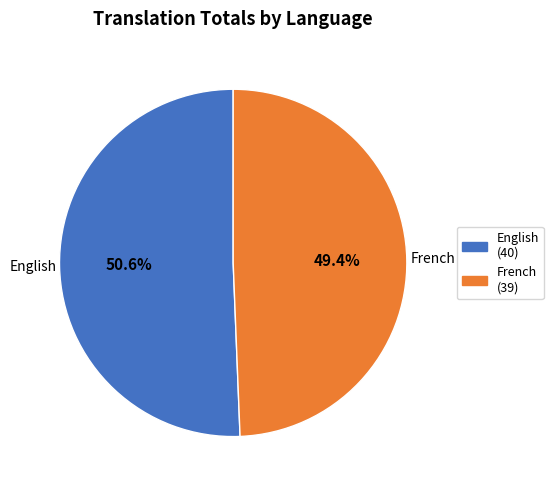

Which slice is the smallest?

French